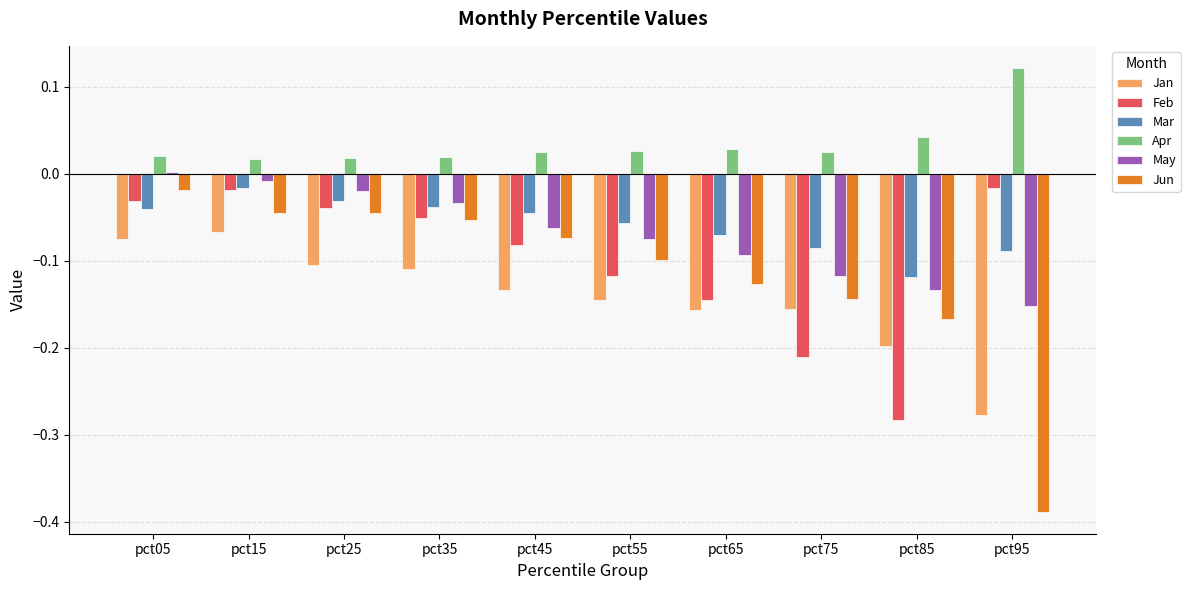

Between pct65 and pct95, which series saw the biggest shift?

Jun